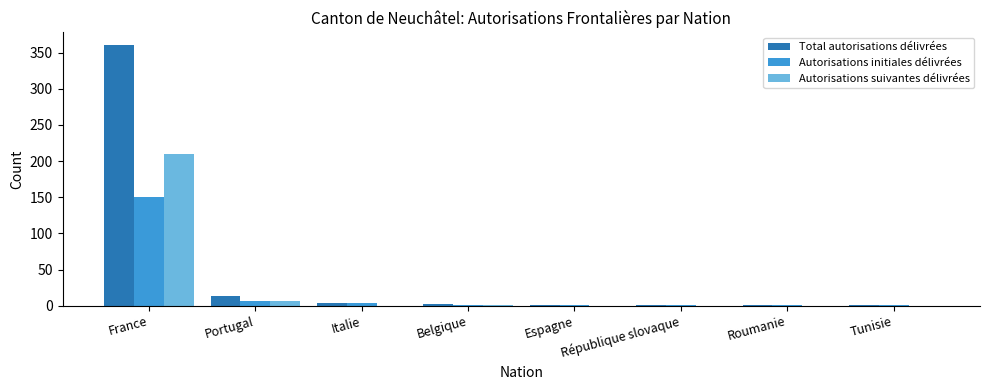

What is the sum of all Total autorisations délivrées values?

383